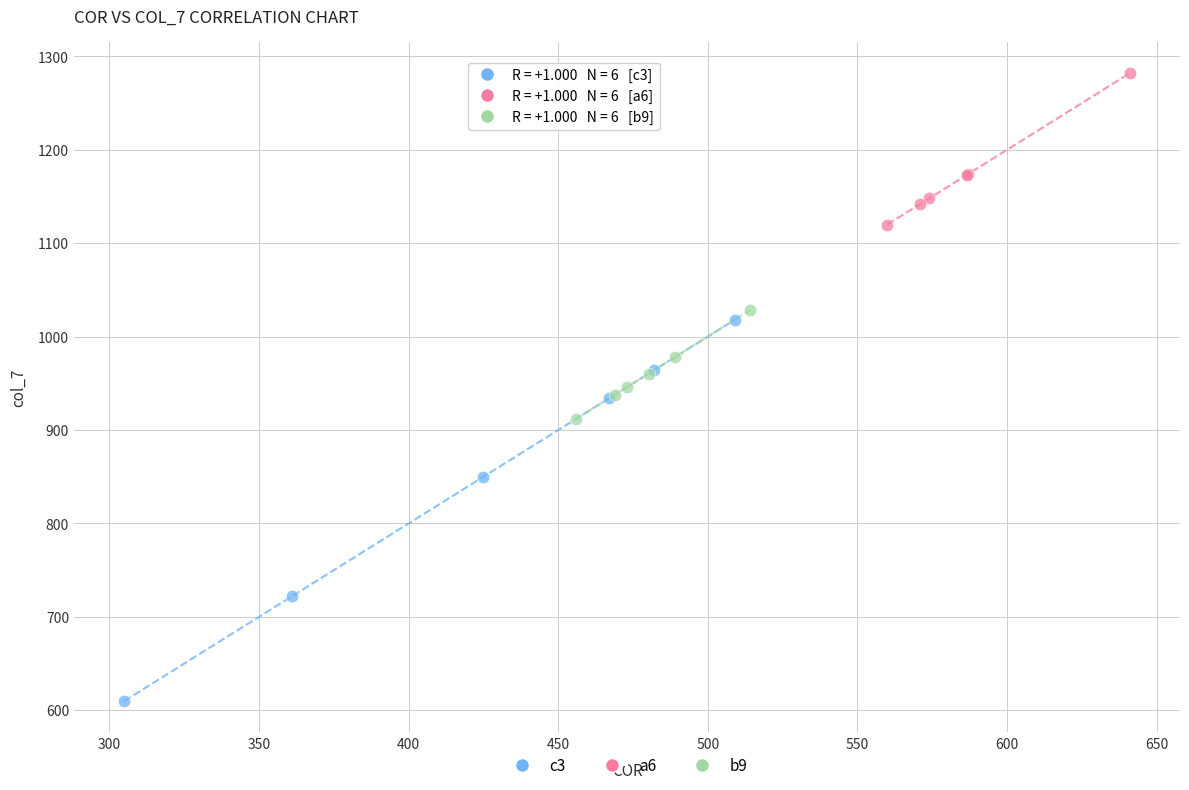

Which series reaches the minimum Y coordinate?

c3